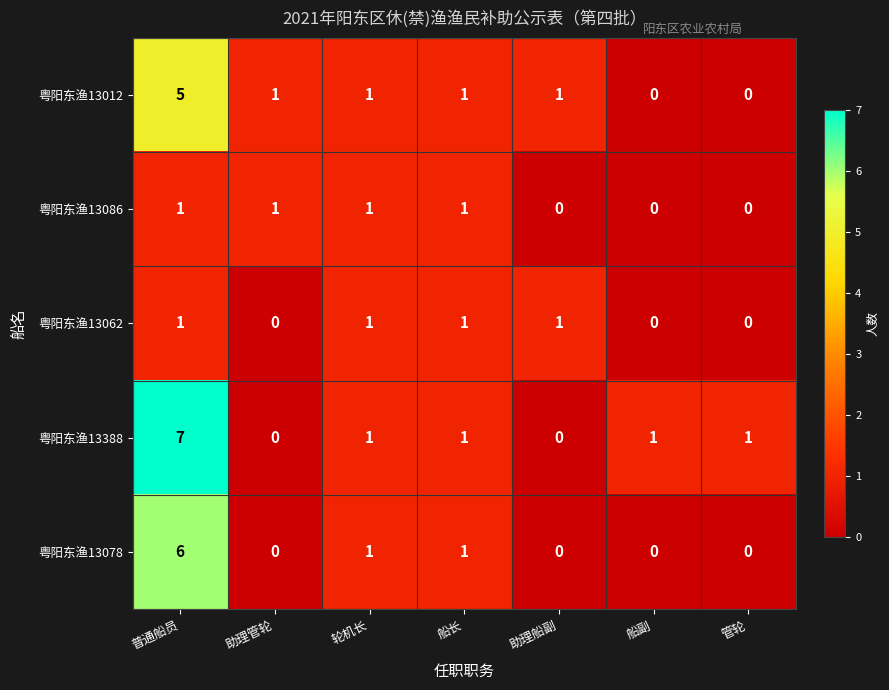

How many 粤阳东渔13388 values are between 0 and 1?

6